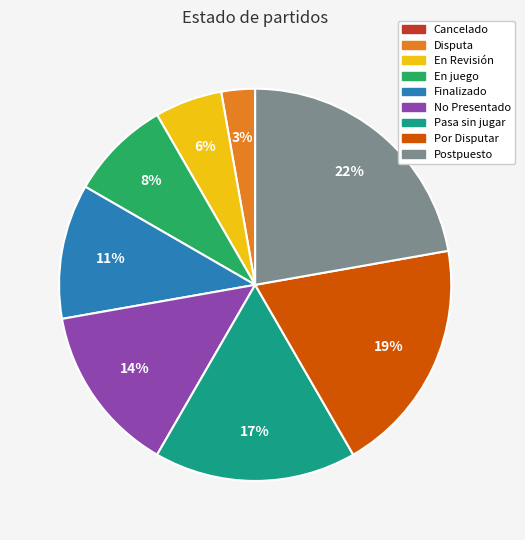

Do Postpuesto and Pasa sin jugar together represent more than half of the pie?

No